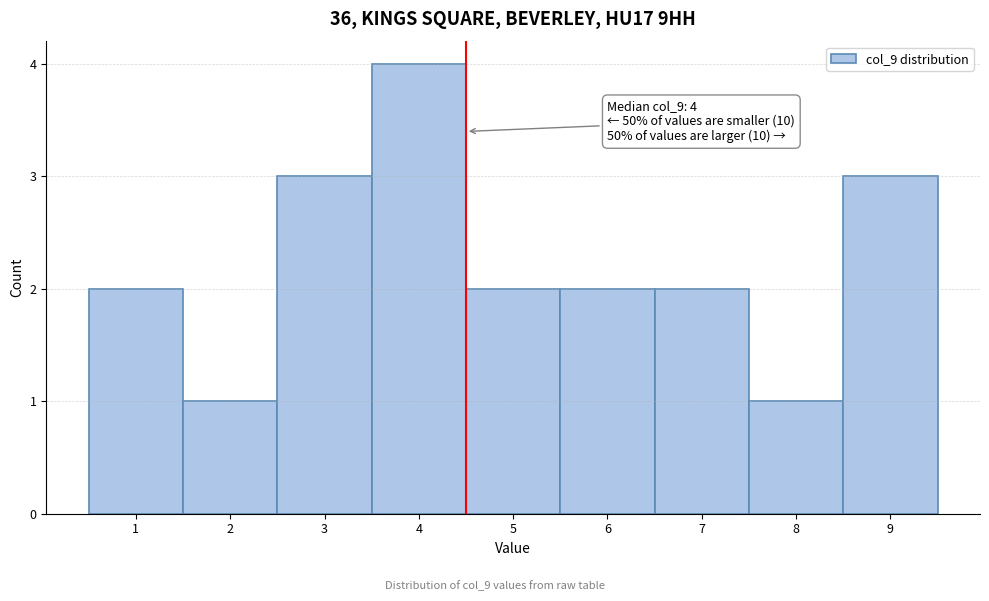

Over which range of the x-axis is the bar tallest?

3.5 to 4.5